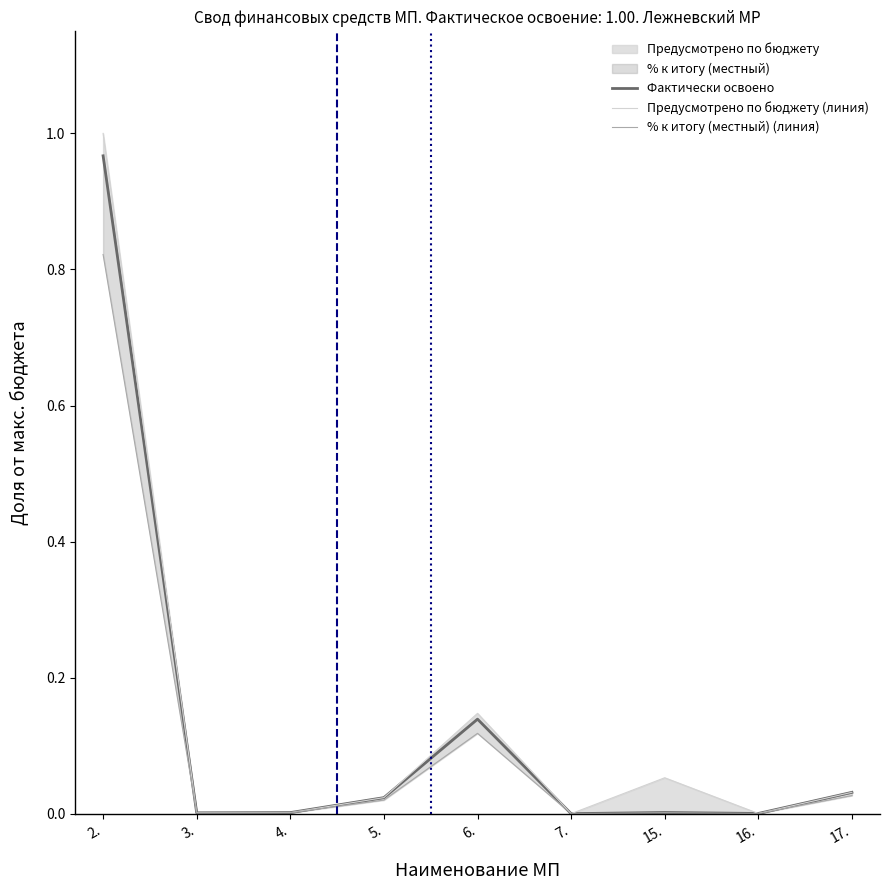

Reading left to right, extract all data points from this chart.

Фактически освоено: 1.0	0.0	0.0	0.0	0.1	0.0	0.0	0.0	0.0
Предусмотрено по бюджету (линия): 1.0	0.0	0.0	0.0	0.1	0.0	0.1	0.0	0.0
% к итогу (местный) (линия): 0.8	0.0	0.0	0.0	0.1	0.0	0.0	0.0	0.0